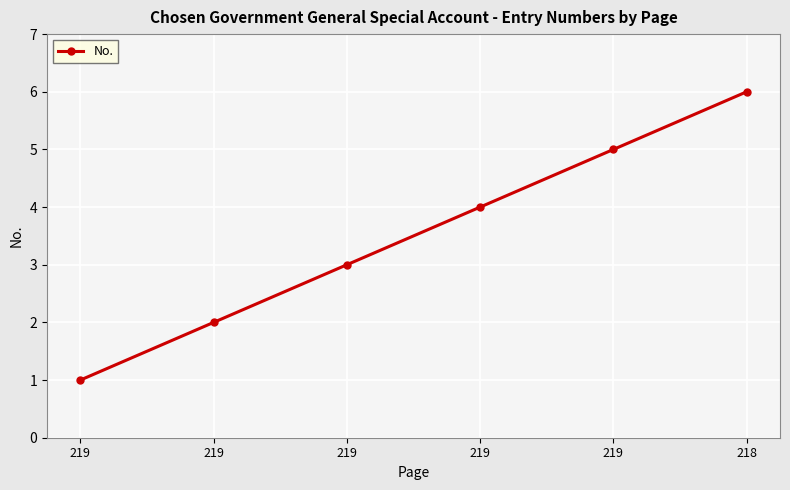

True or false: the data shows 2 at 219.

False